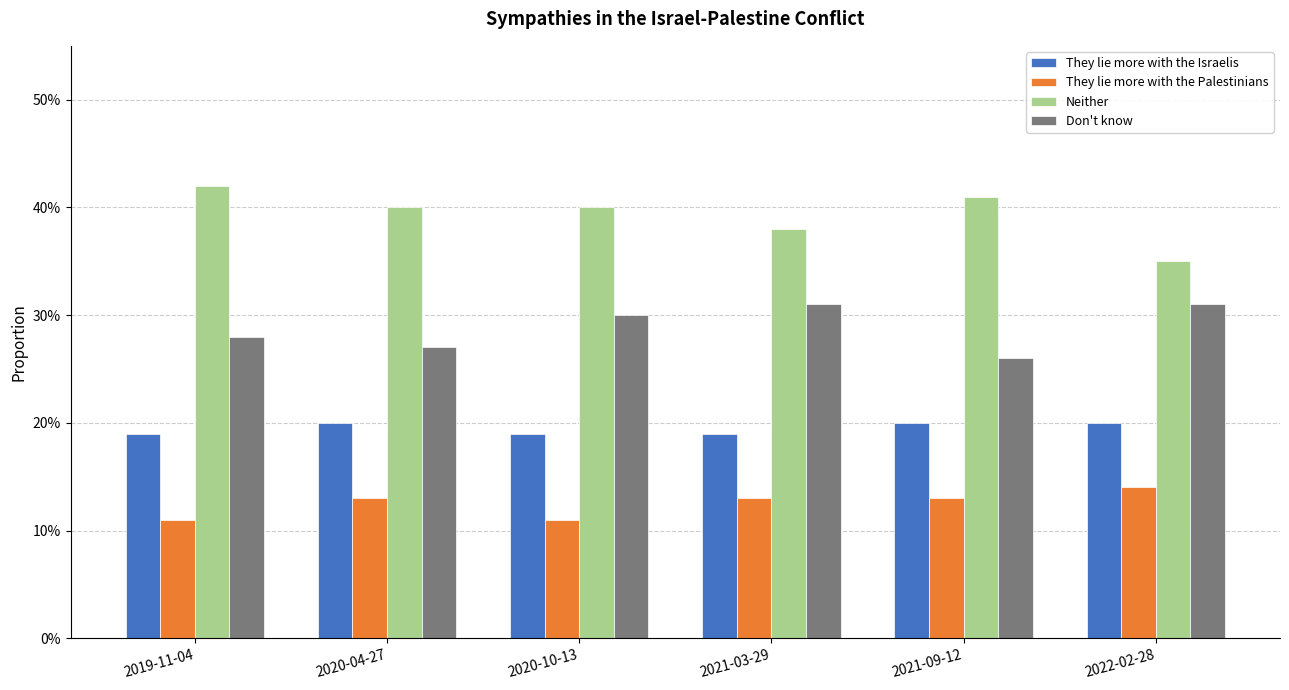

What are all the series names shown in the legend?

They lie more with the Israelis, They lie more with the Palestinians, Neither, Don't know